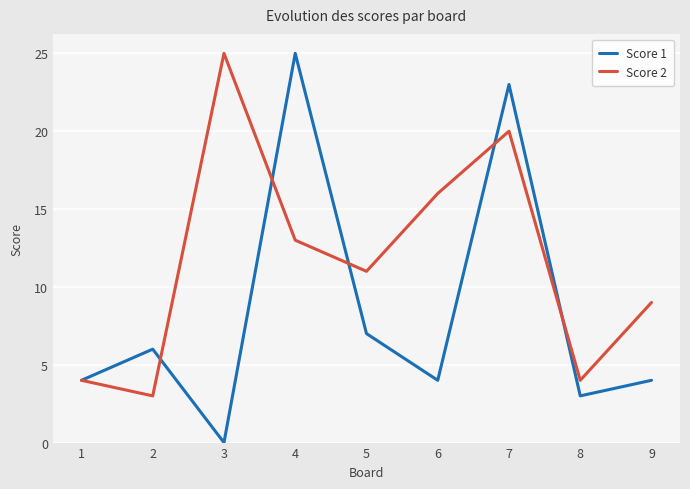

In Score 2, how many points are lower than both neighbors (excluding endpoints)?

3